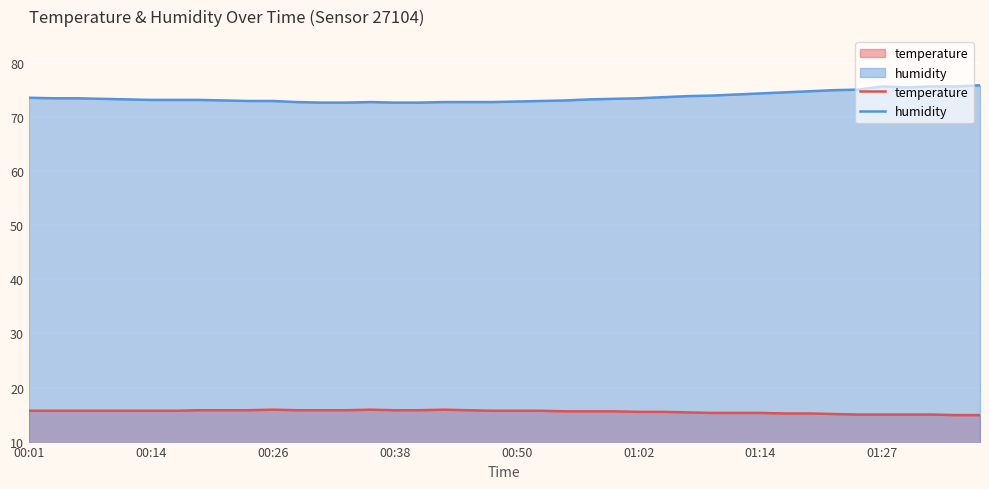

How many interior local peaks does the humidity series have?

2